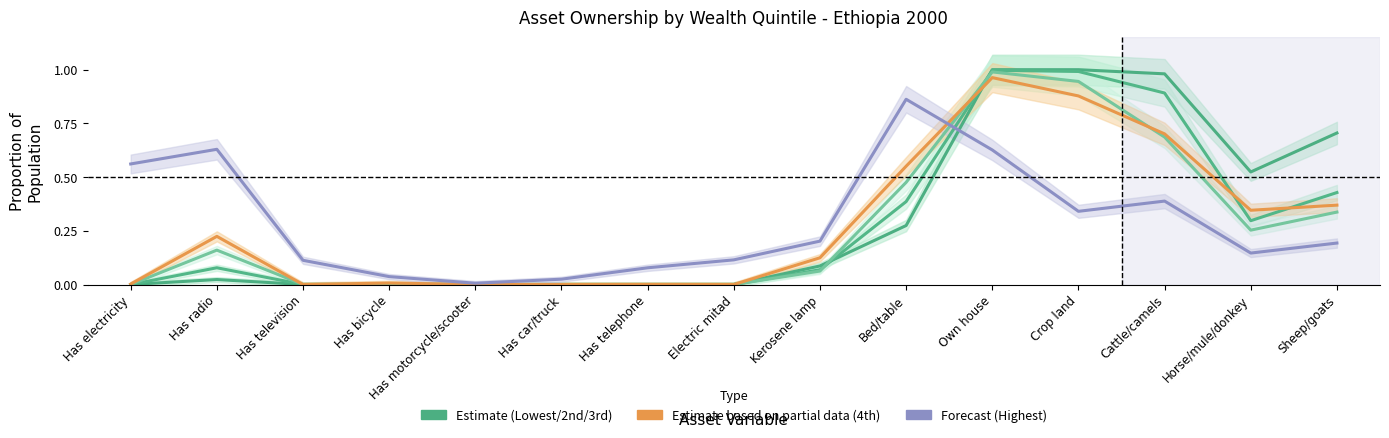

True or false: 2nd has more than 1 interior local peaks.

True